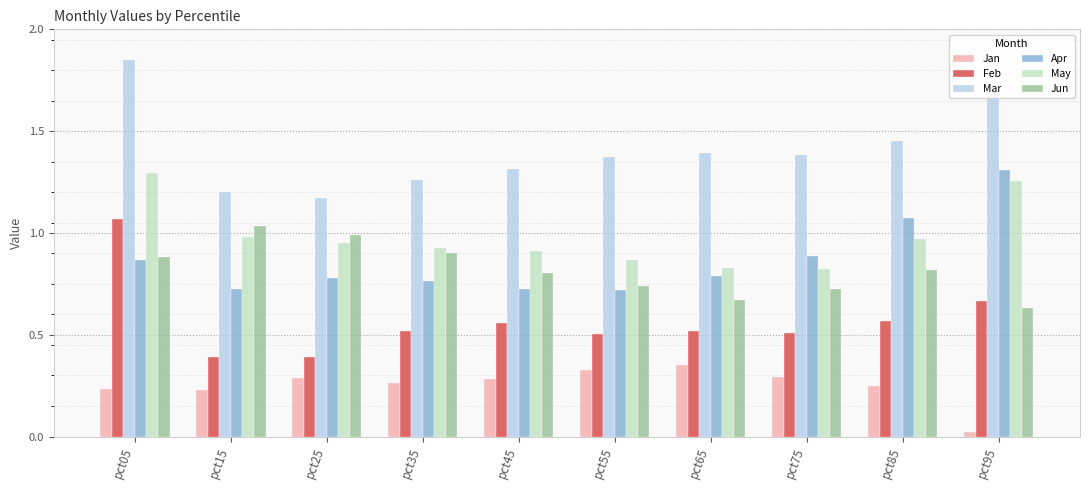

At which label does Feb reach its peak?

pct05